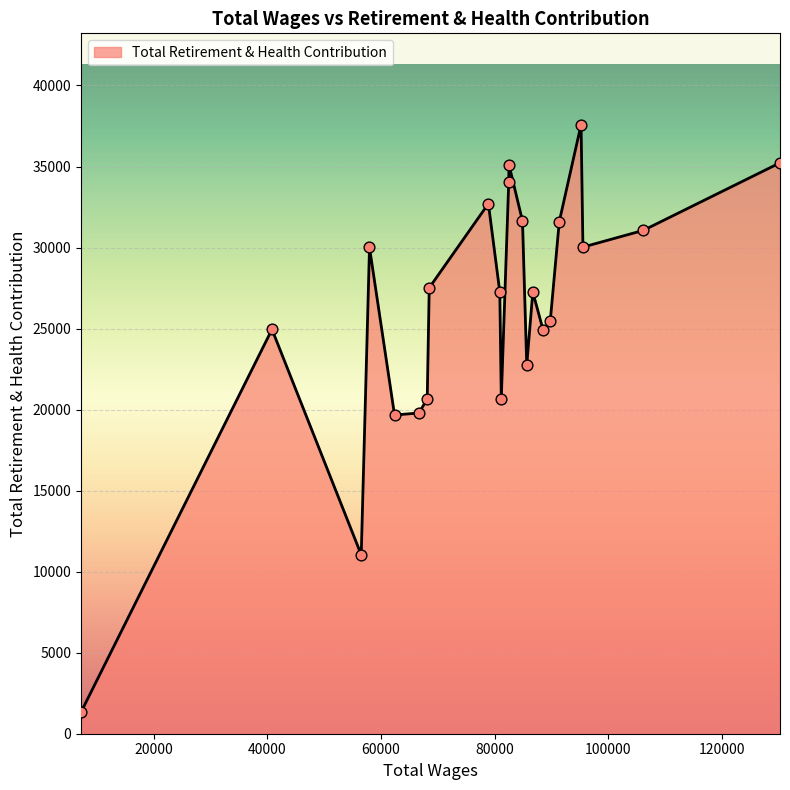

What is the difference between the maximum and minimum values?

36248